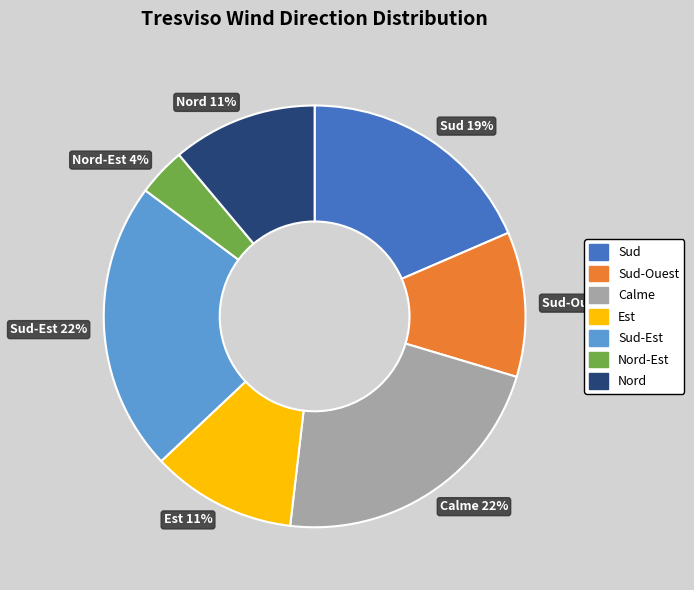

To the nearest percent, what is the average slice percentage?

14%